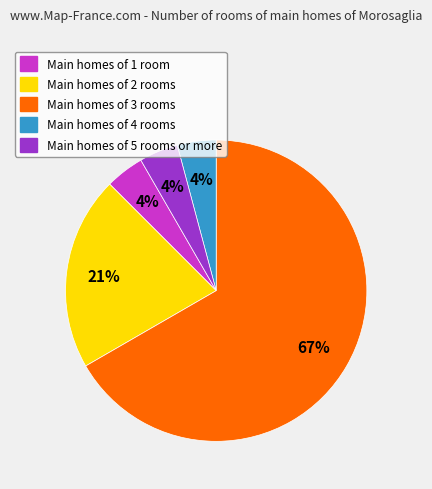

Does any single category account for the majority?

Yes